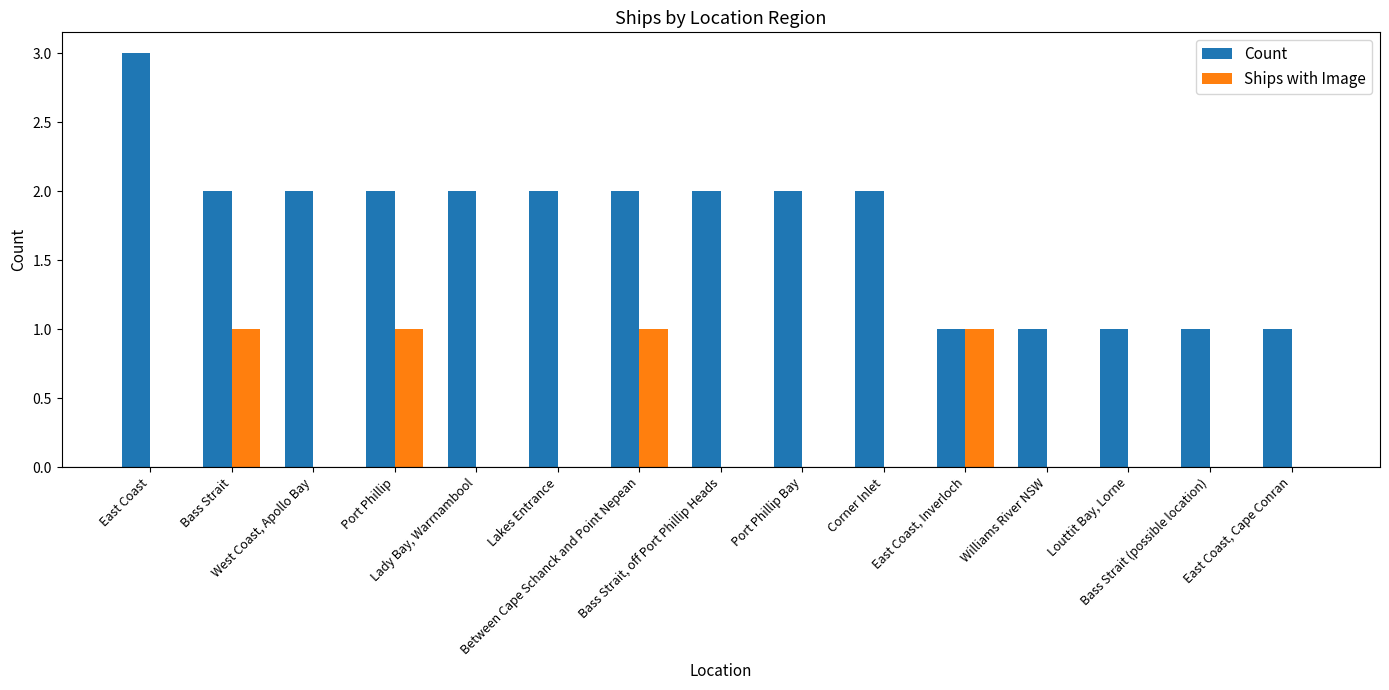

The value of Count at Bass Strait is 2. True or false?

True